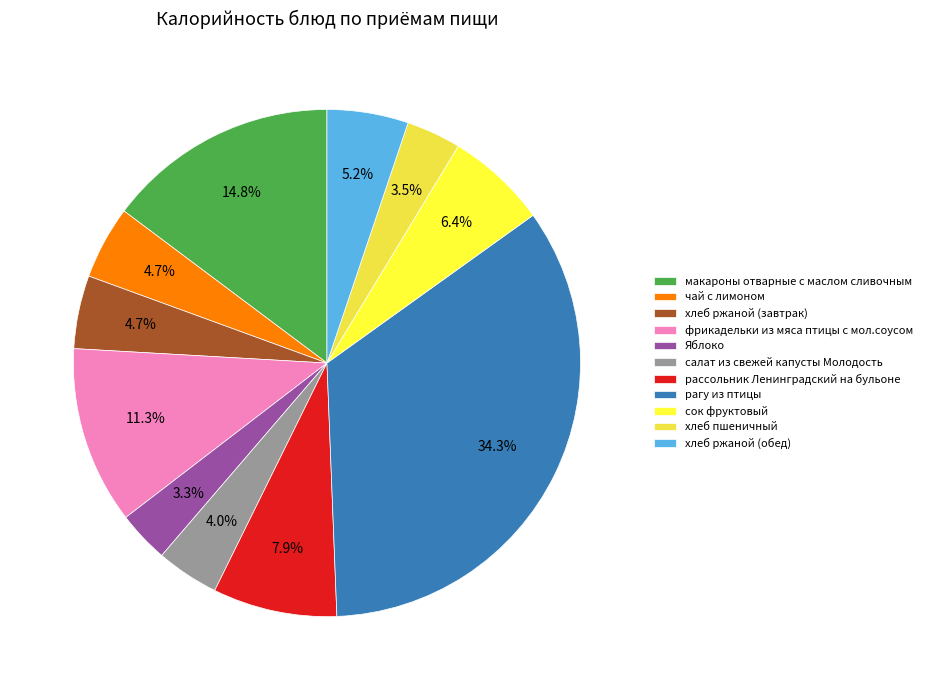

The фрикадельки из мяса птицы с мол.соусом slice represents 11% of the pie. True or false?

True